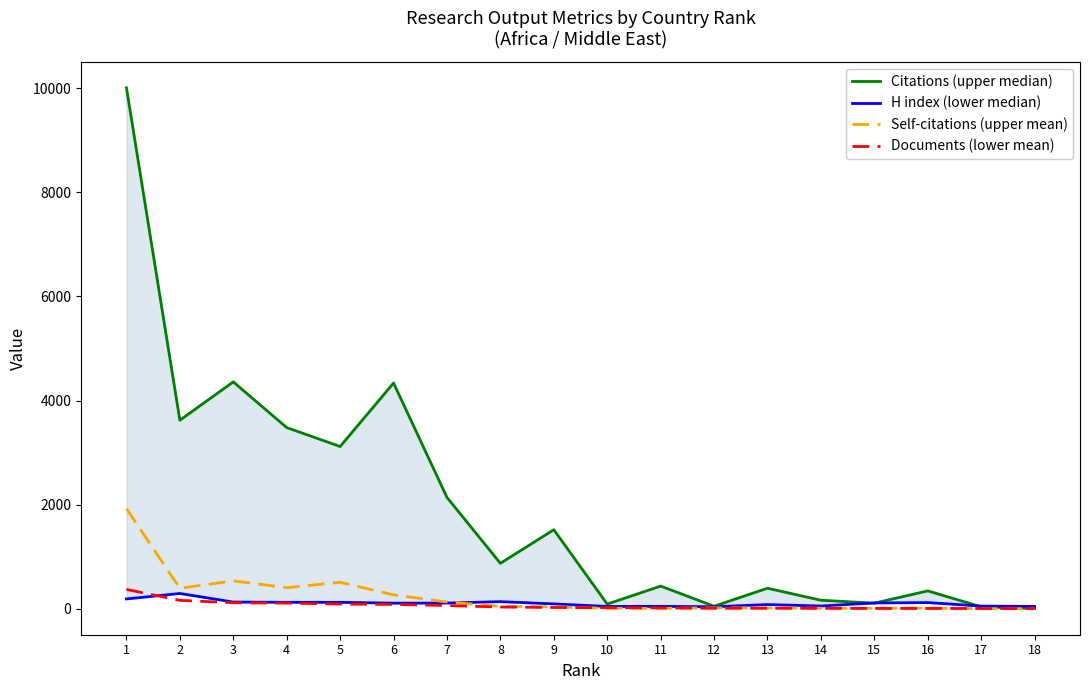

At how many categories does at least one series exceed 468?

9